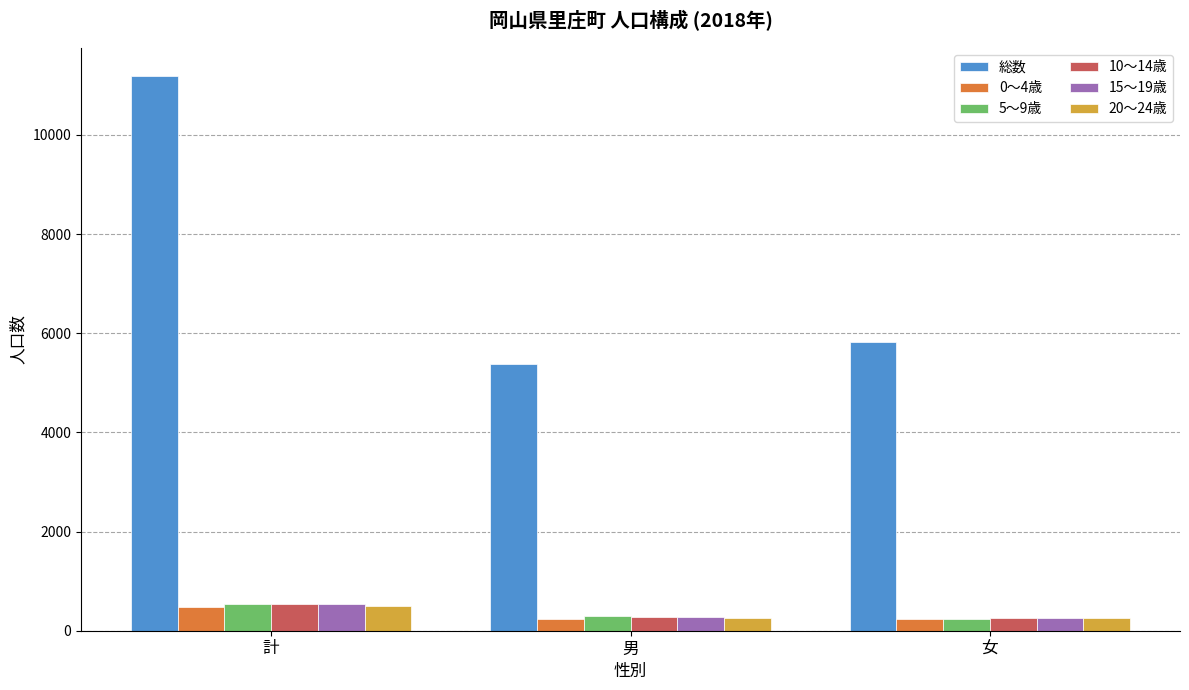

What is the total value across all series at 計?

13790